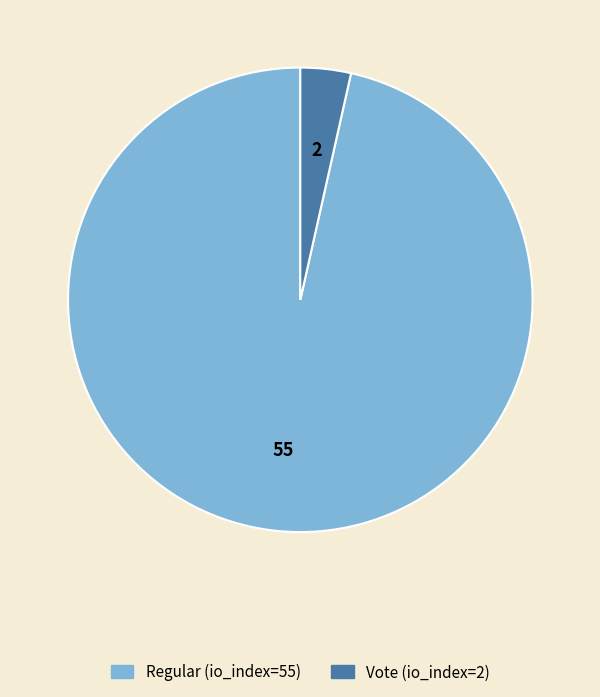

Approximately how many times larger is the value at Regular (io_index=55) compared to Vote (io_index=2)?

27.5